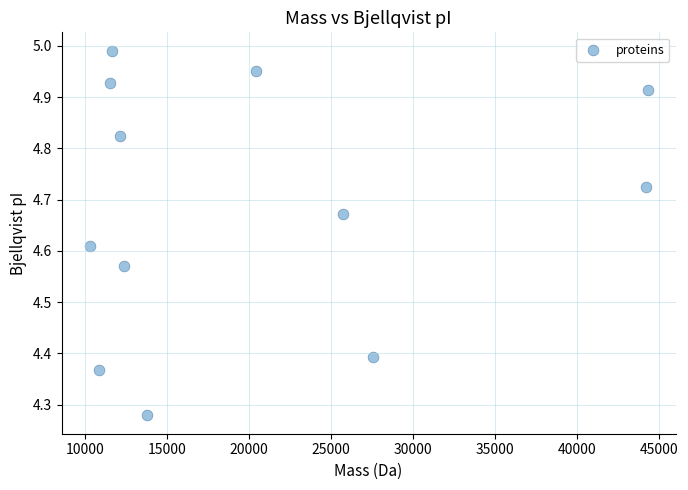

What is the range of X values (max minus min)?

34035.3